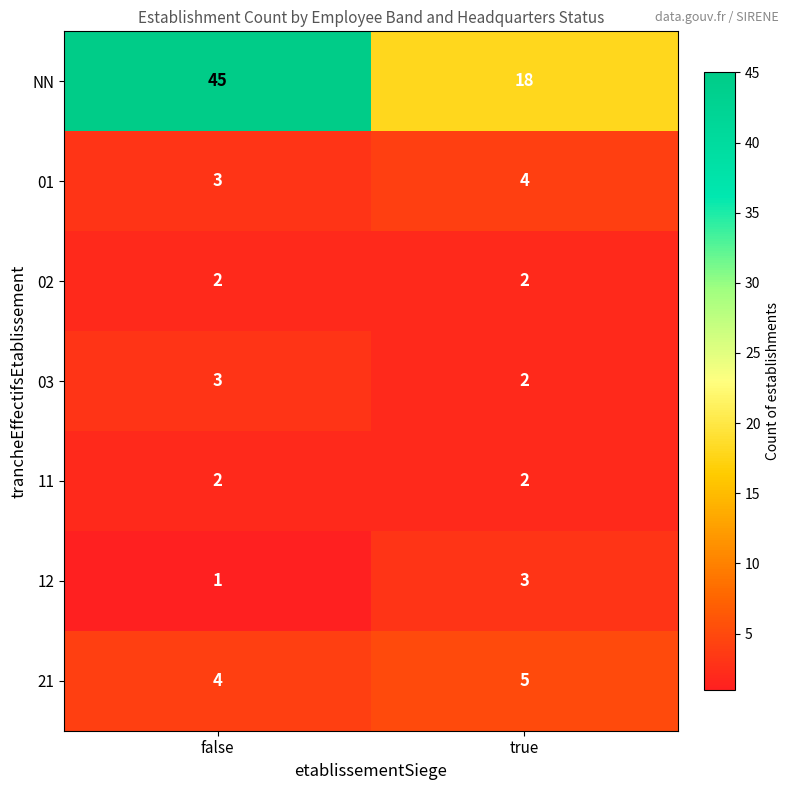

What is the sum of the 01 values at false and true?

7